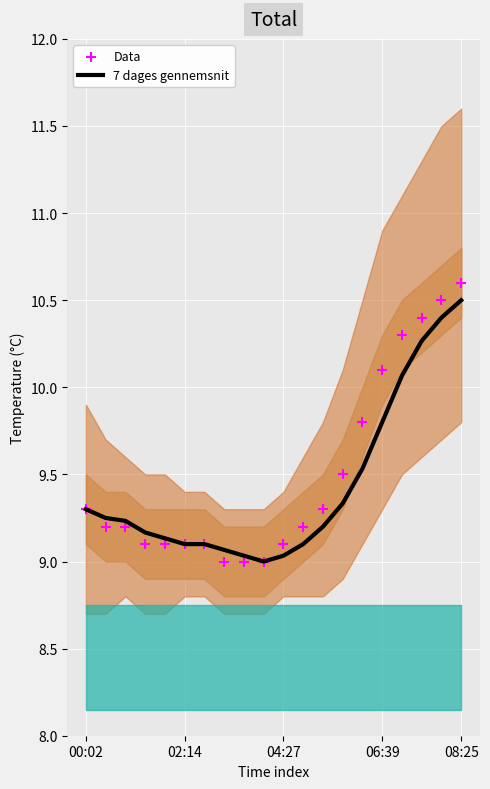

Which series has the largest total across all categories?

Data